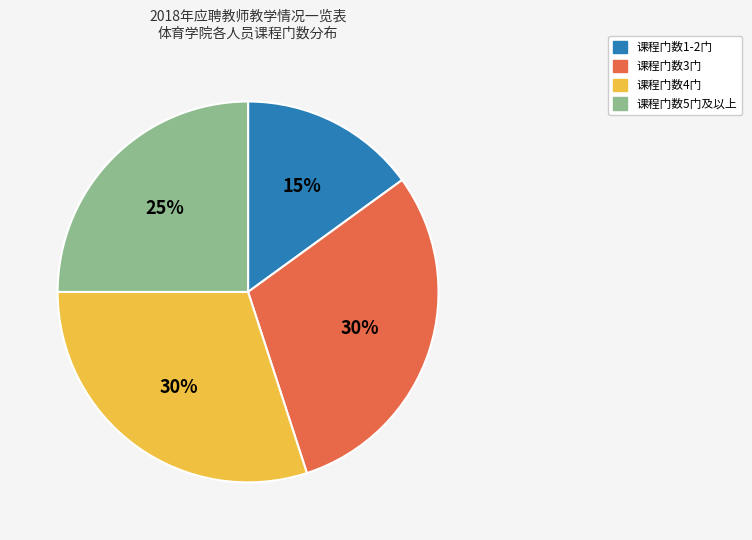

To the nearest percent, what is the average slice percentage?

25%